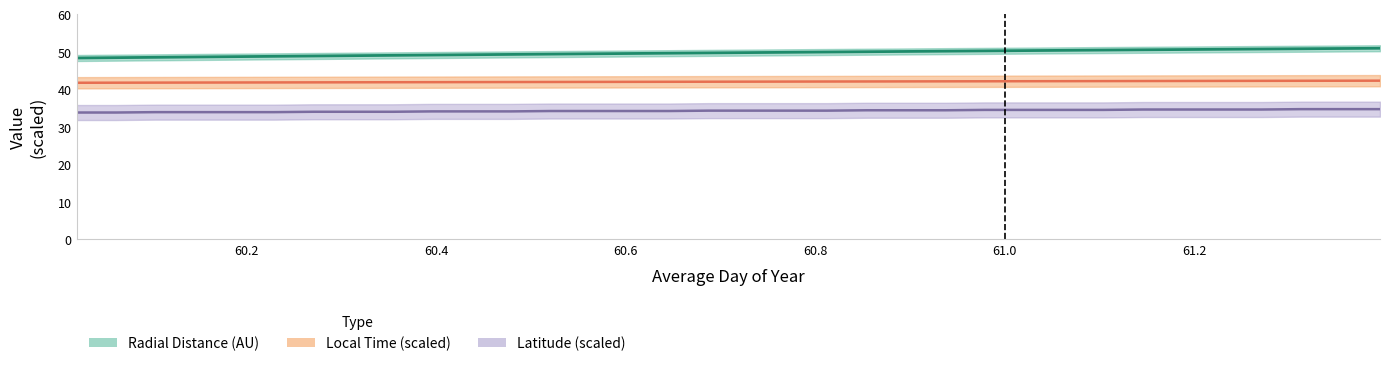

Does the chart have visible grid lines?

No